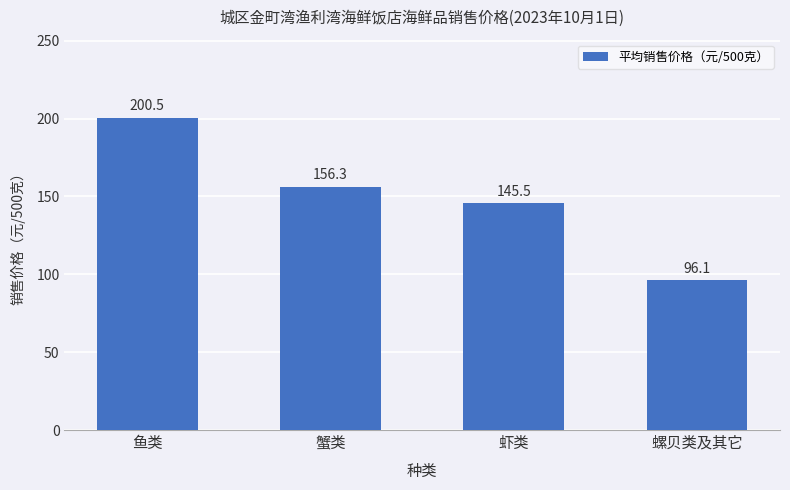

The value at 蟹类 is 262.3. True or false?

False